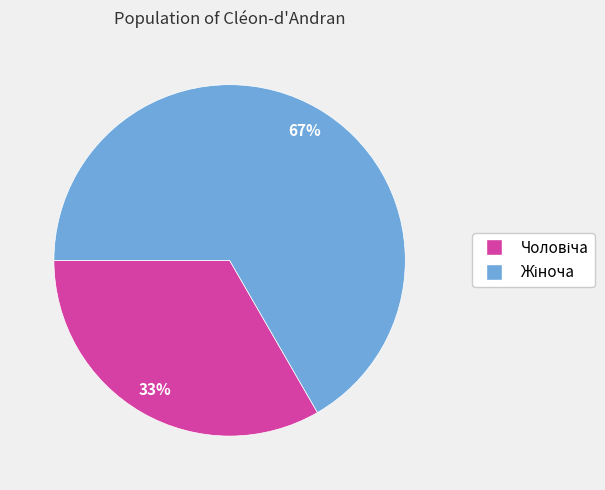

To the nearest percent, what is the average slice percentage?

50%